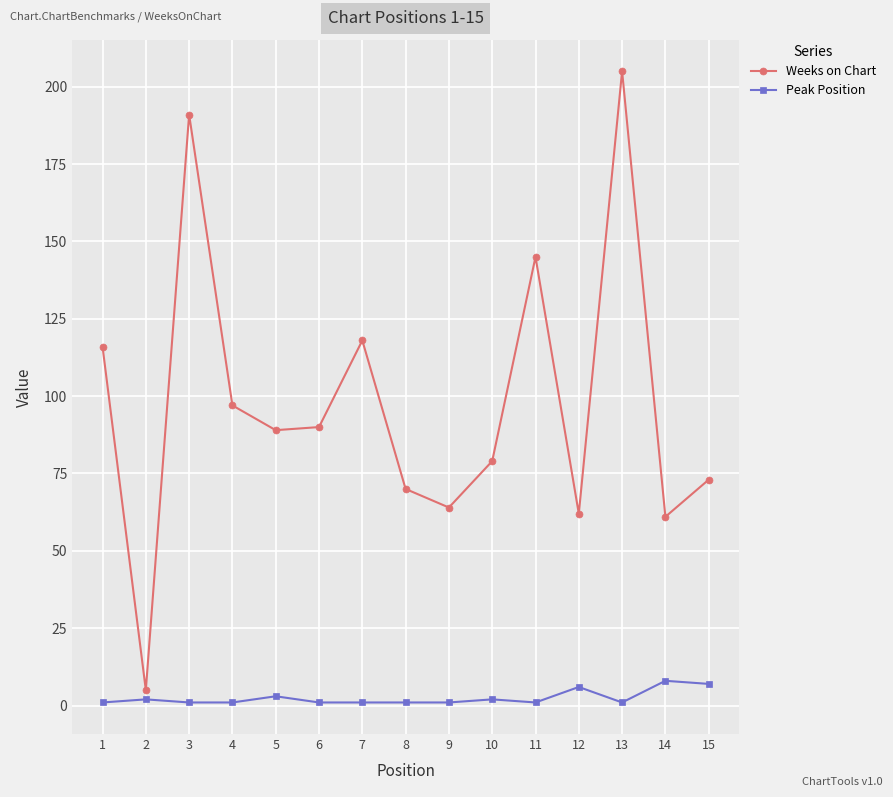

Which series has the widest spread of values?

Weeks on Chart